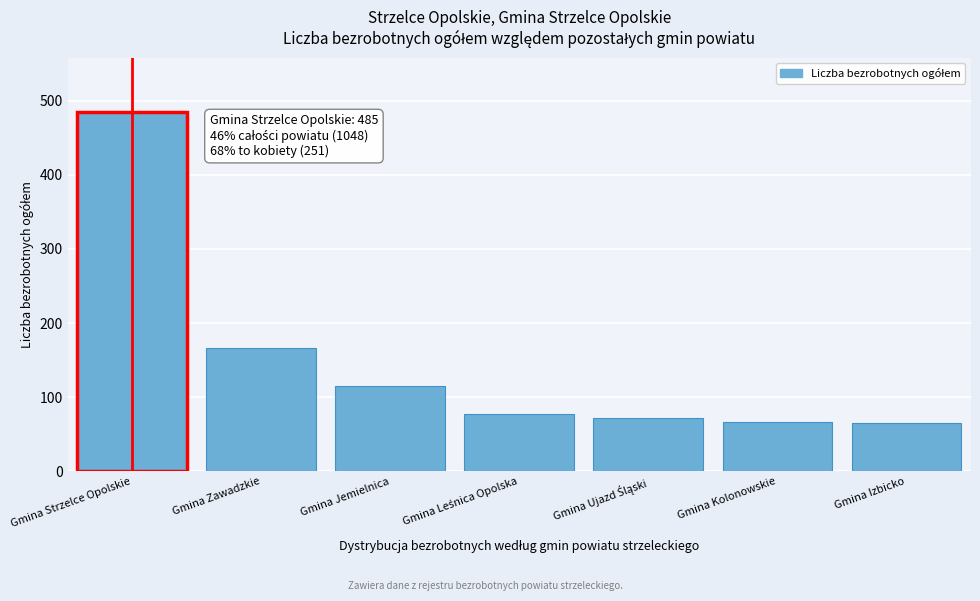

What is the minimum value shown in the chart?

65